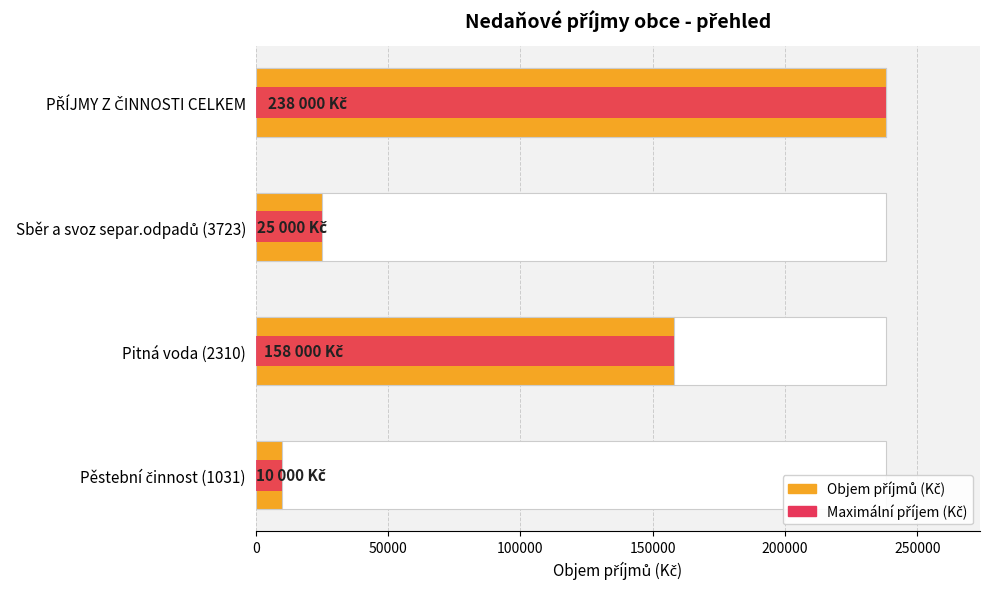

Is the value of Maximální příjem (Kč) at 50000 greater than the value of Objem příjmů (Kč) at 50000?

No